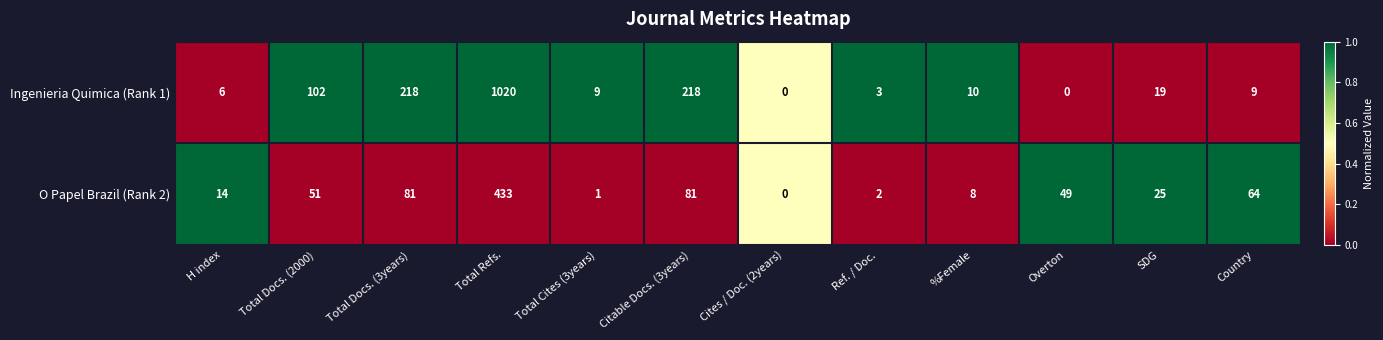

What is the difference between the second highest and minimum values in the Ingenieria Quimica (Rank 1) series?

218